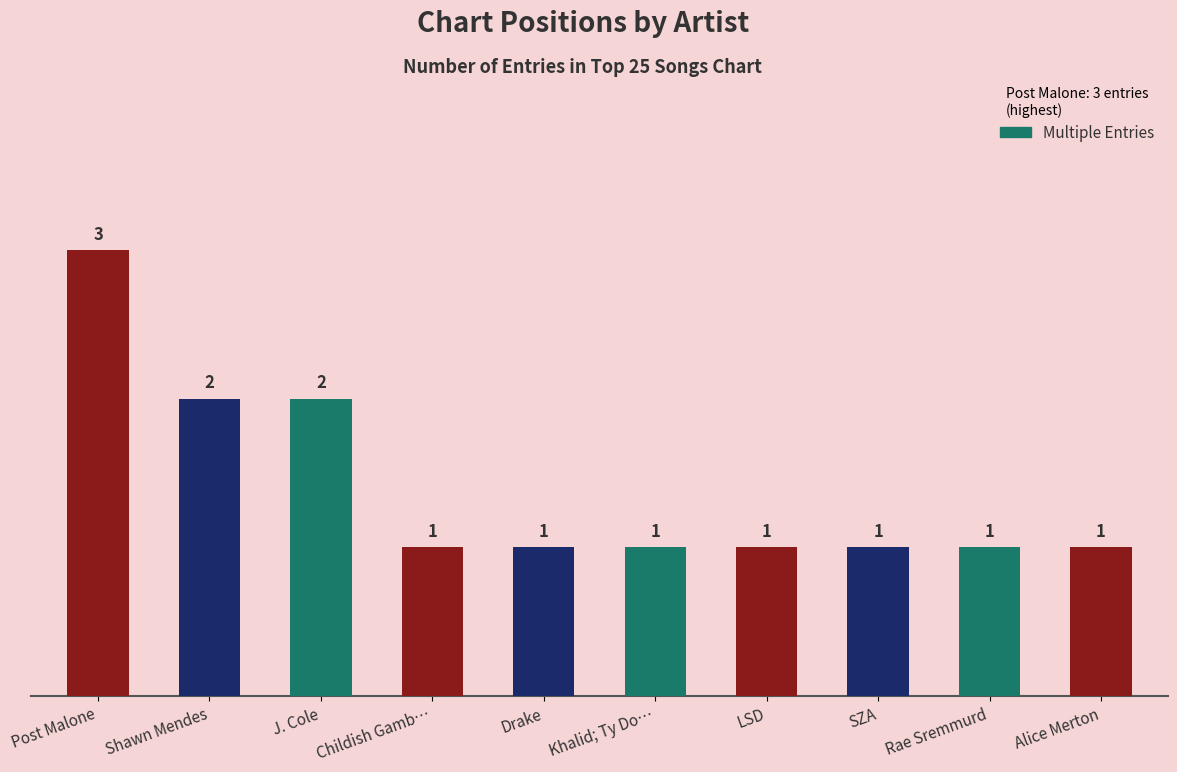

What is the value of the 2nd bar from the left?

2